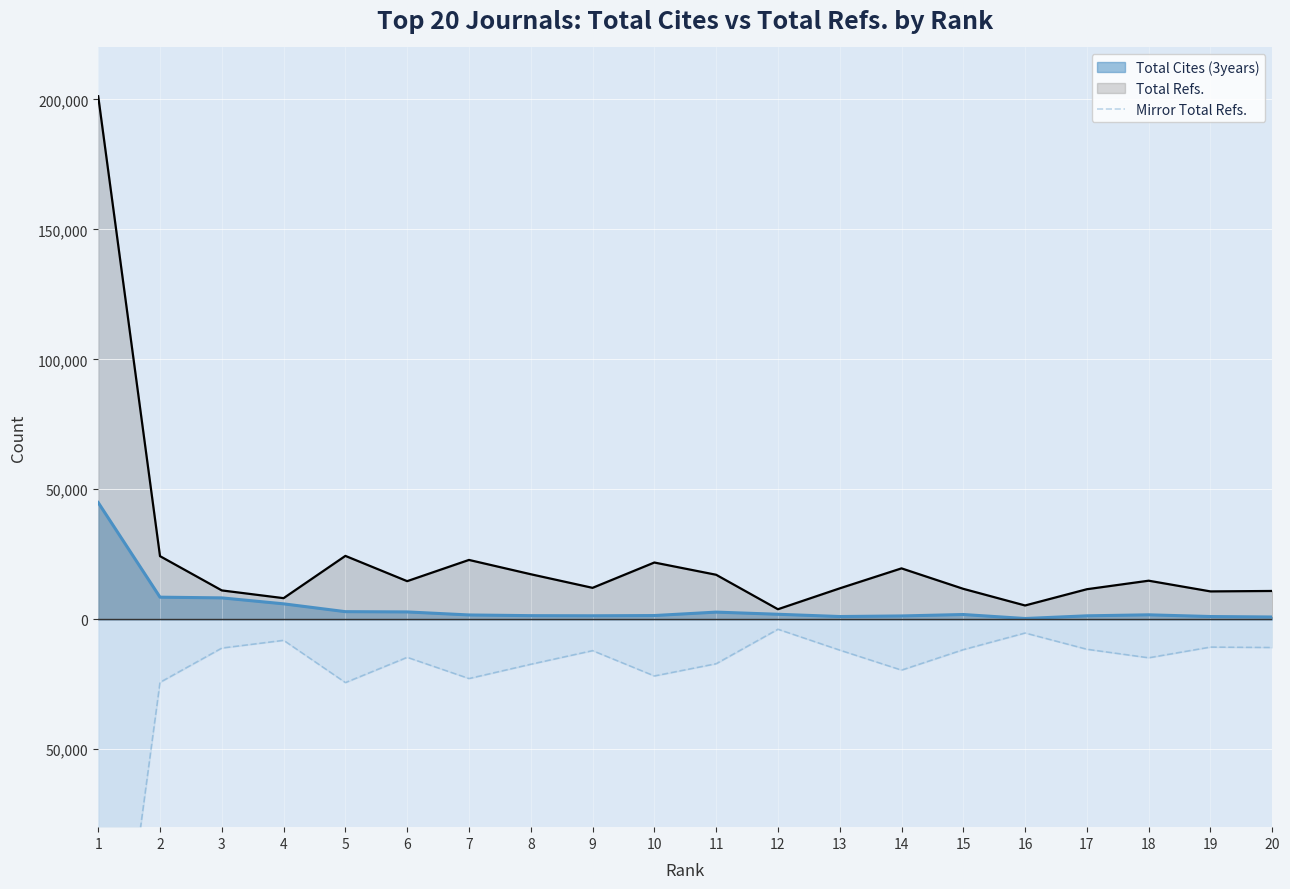

Is it true that the value at 6 is -9521?

False